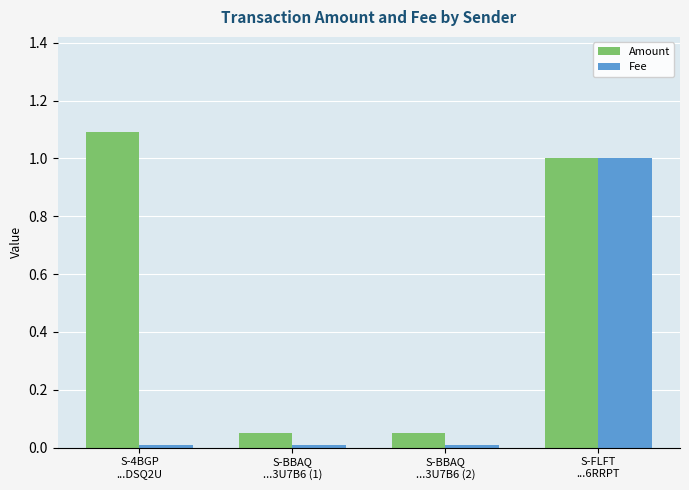

List the series in order of their overall mean, highest first.

Amount, Fee